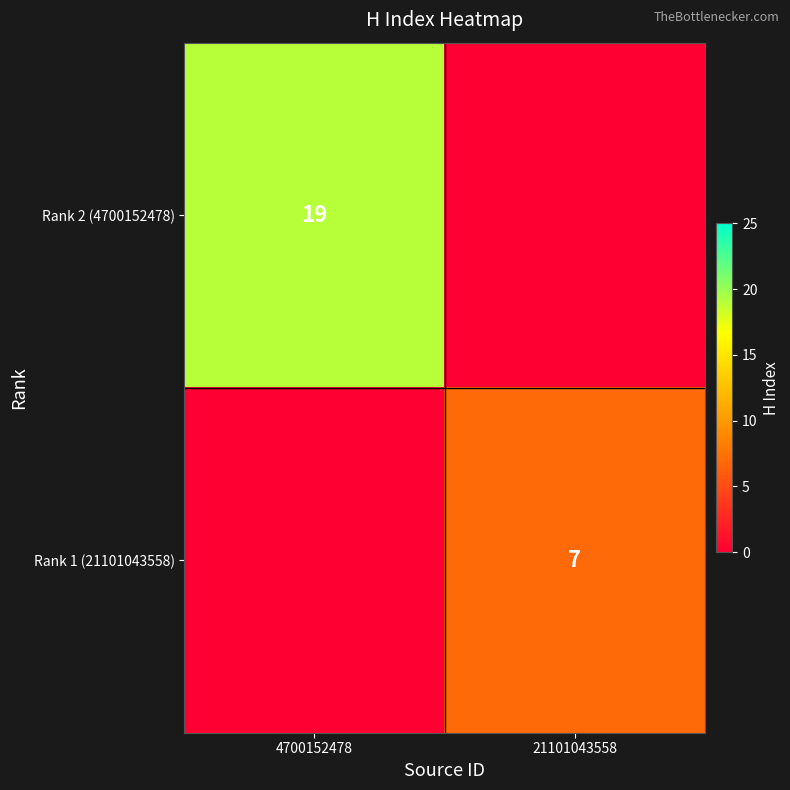

Is it true that Rank 2 (4700152478) equals 19 at 4700152478?

True